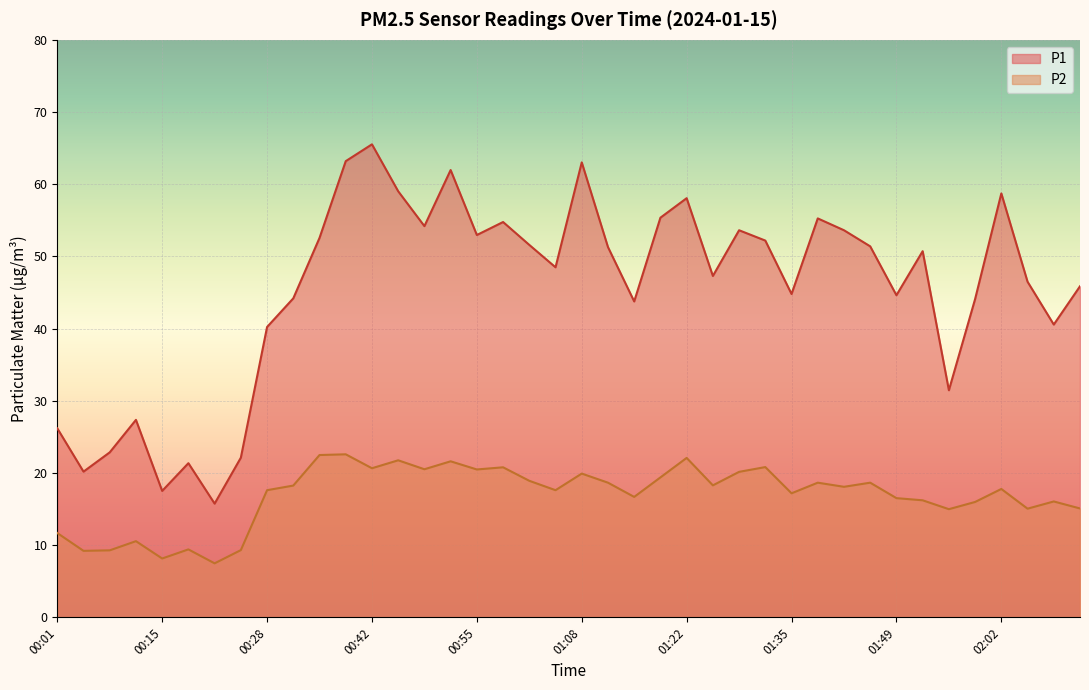

List the series in order of their overall mean, highest first.

P1, P2